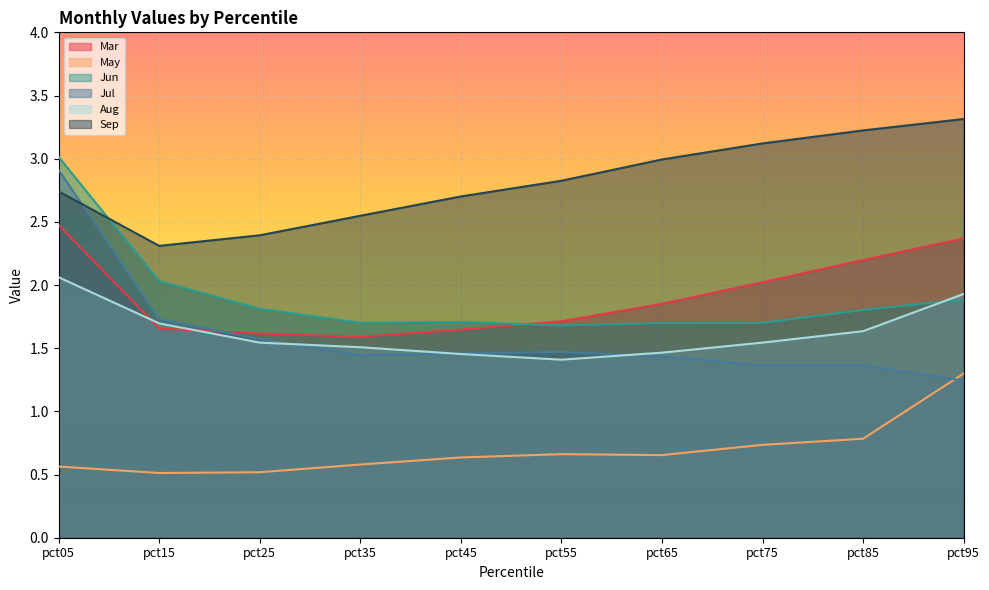

Reading left to right, transcribe all the data shown in this chart.

Mar: 2.5	1.7	1.6	1.6	1.6	1.7	1.9	2.0	2.2	2.4
May: 0.6	0.5	0.5	0.6	0.6	0.7	0.7	0.7	0.8	1.3
Jun: 3.0	2.0	1.8	1.7	1.7	1.7	1.7	1.7	1.8	1.9
Jul: 2.9	1.7	1.6	1.4	1.5	1.5	1.4	1.4	1.4	1.2
Aug: 2.1	1.7	1.5	1.5	1.5	1.4	1.5	1.5	1.6	1.9
Sep: 2.7	2.3	2.4	2.5	2.7	2.8	3.0	3.1	3.2	3.3